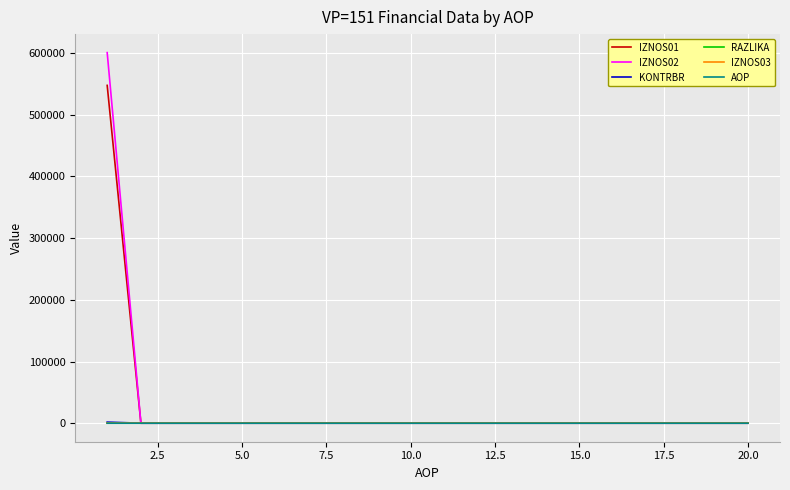

What is the maximum value shown in the chart?

600687.3